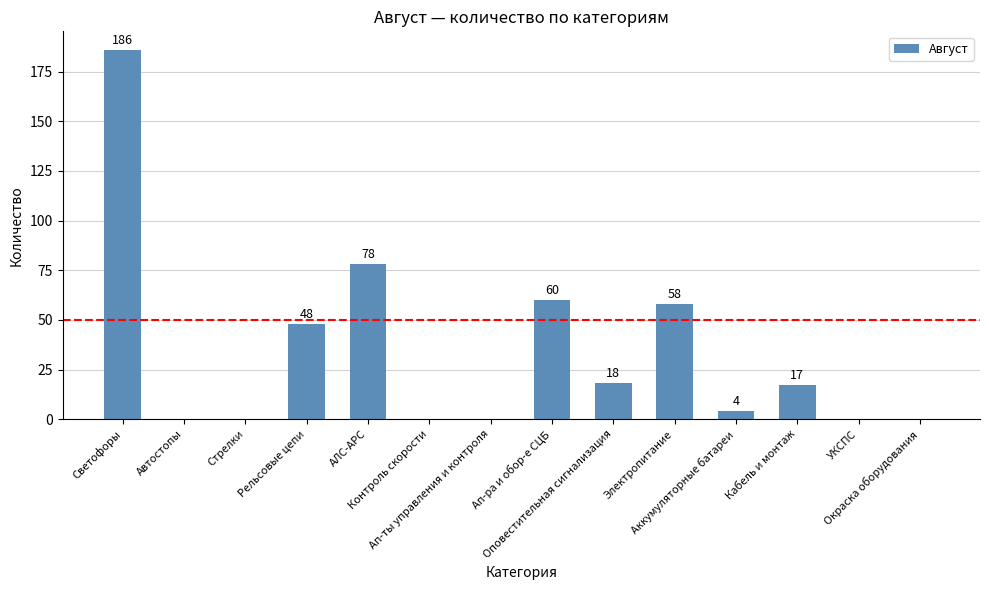

Between Контроль скорости and Рельсовые цепи, which is larger?

Рельсовые цепи